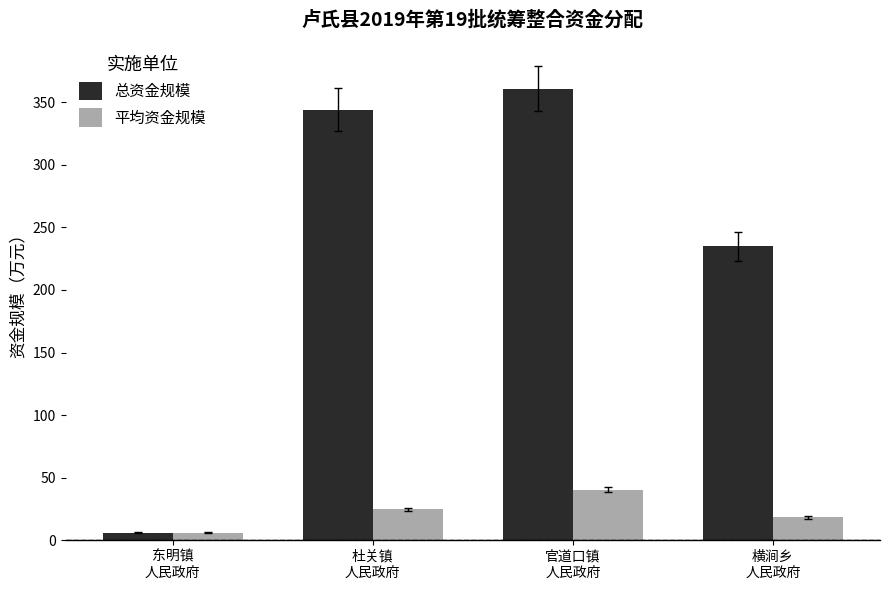

What is the sum of the 总资金规模 values at 官道口镇
人民政府 and 杜关镇
人民政府?

705.1